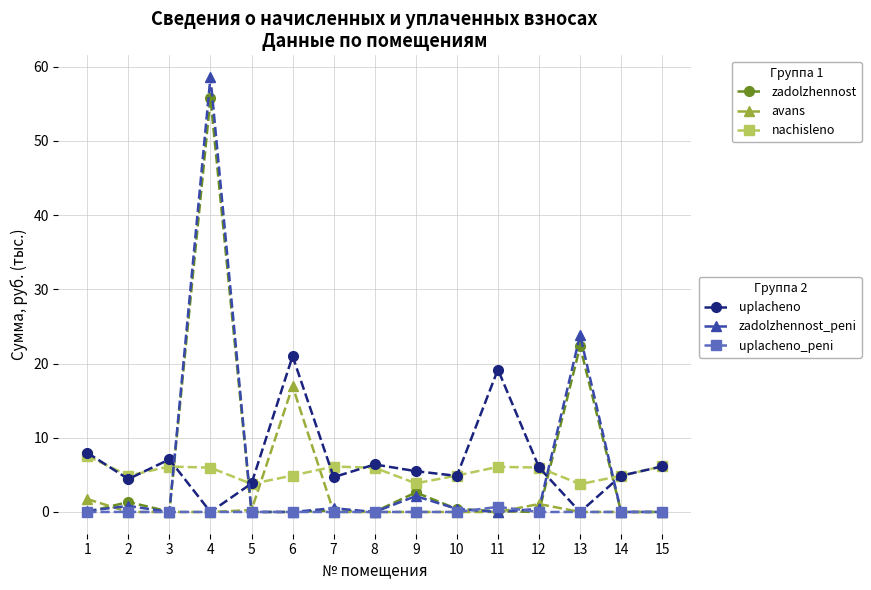

What is the greatest value displayed?

58.6